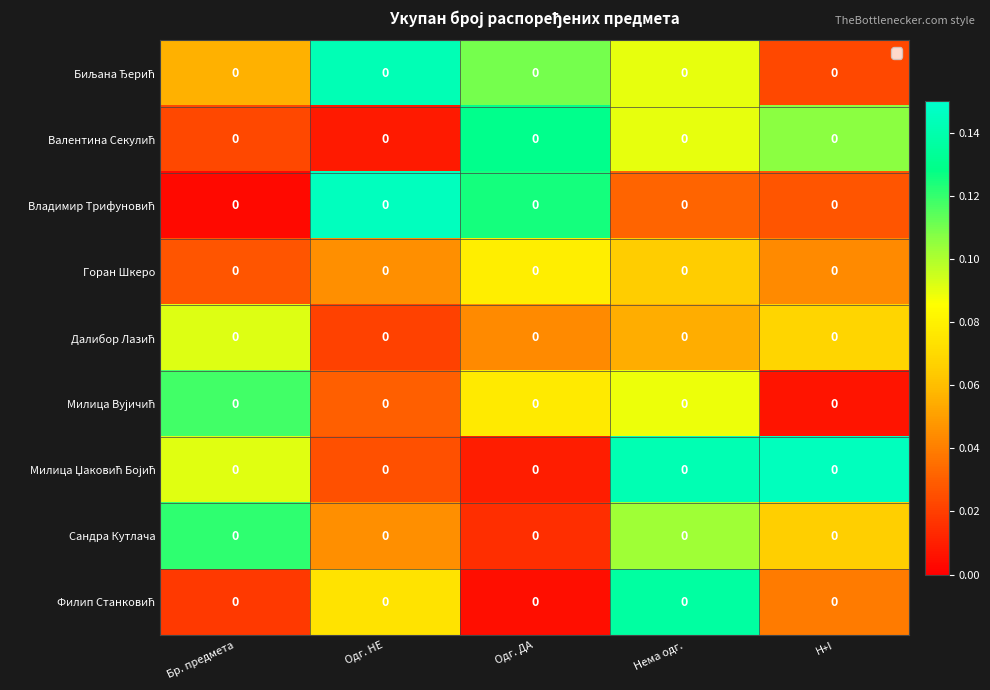

Rank the series by their maximum value, from lowest to highest.

Горан Шкеро, Далибор Лазић, Милица Вујичић, Сандра Кутлача, Валентина Секулић, Филип Станковић, Биљана Ђерић, Милица Џаковић Бојић, Владимир Трифуновић